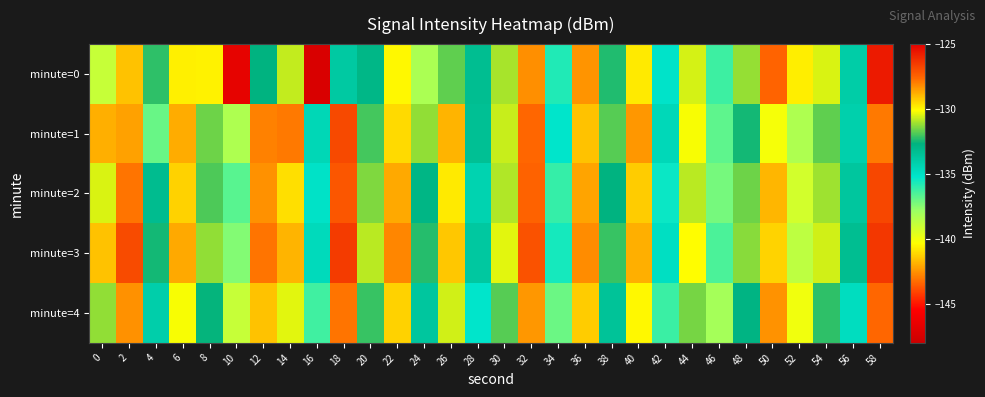

Reading right to left, what are all the values shown in this chart?

minute=0: 58=-125.7	56=-134.0	54=-130.5	52=-140.7	50=-143.4	48=-131.2	46=-136.3	44=-130.6	42=-135.1	40=-129.8	38=-132.3	36=-128.3	34=-135.8	32=-128.3	30=-131.0	28=-133.3	26=-131.7	24=-138.2	22=-130.0	20=-132.9	18=-133.8	16=-147.3	14=-130.7	12=-132.7	10=-125.1	8=-129.9	6=-129.9	4=-132.2	2=-129.1	0=-138.9
minute=1: 58=-127.9	56=-134.2	54=-131.7	52=-138.3	50=-140.1	48=-132.5	46=-136.8	44=-130.2	42=-134.6	40=-128.4	38=-131.8	36=-129.1	34=-135.2	32=-127.6	30=-130.7	28=-133.4	26=-128.9	24=-131.2	22=-129.5	20=-132.0	18=-126.8	16=-134.5	14=-127.9	12=-128.0	10=-138.3	8=-131.6	6=-128.7	4=-137.0	2=-128.6	0=-128.8
minute=2: 58=-126.8	56=-133.7	54=-131.1	52=-139.2	50=-141.8	48=-131.6	46=-137.2	44=-130.8	42=-135.4	40=-129.3	38=-132.7	36=-128.6	34=-136.1	32=-127.5	30=-130.9	28=-134.3	26=-129.8	24=-132.9	22=-128.7	20=-131.4	18=-127.2	16=-135.1	14=-129.6	12=-128.3	10=-136.7	8=-131.9	6=-129.4	4=-133.2	2=-127.8	0=-130.5
minute=3: 58=-126.4	56=-133.3	54=-130.6	52=-138.7	50=-141.2	48=-131.3	46=-136.5	44=-130.1	42=-134.9	40=-128.8	38=-132.1	36=-128.2	34=-135.6	32=-127.1	30=-130.4	28=-133.8	26=-129.2	24=-132.3	22=-128.1	20=-130.8	18=-126.5	16=-134.7	14=-128.9	12=-127.8	10=-137.4	8=-131.2	6=-128.7	4=-132.5	2=-126.9	0=-129.1
minute=4: 58=-127.6	56=-134.8	54=-132.2	52=-140.0	50=-142.5	48=-132.8	46=-138.1	44=-131.5	42=-136.2	40=-130.0	38=-133.5	36=-129.3	34=-137.0	32=-128.4	30=-131.8	28=-135.2	26=-130.6	24=-133.7	22=-129.4	20=-132.1	18=-127.8	16=-136.3	14=-130.4	12=-129.1	10=-138.9	8=-132.6	6=-130.2	4=-134.1	2=-128.3	0=-131.2